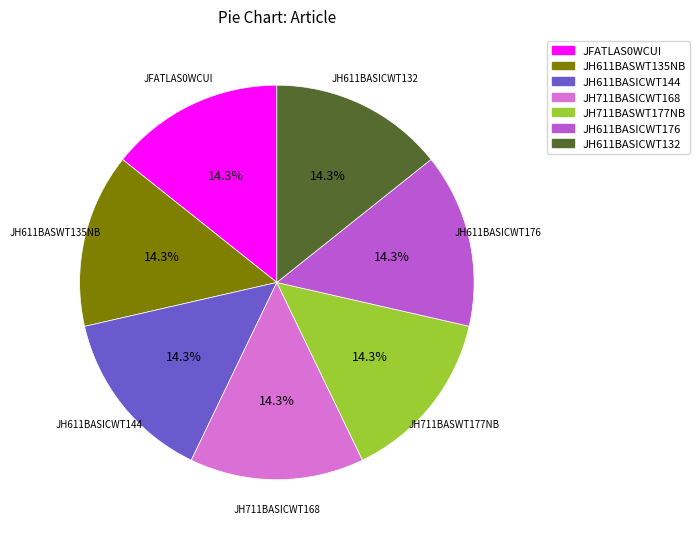

Is JH611BASICWT144 the majority of the pie?

No